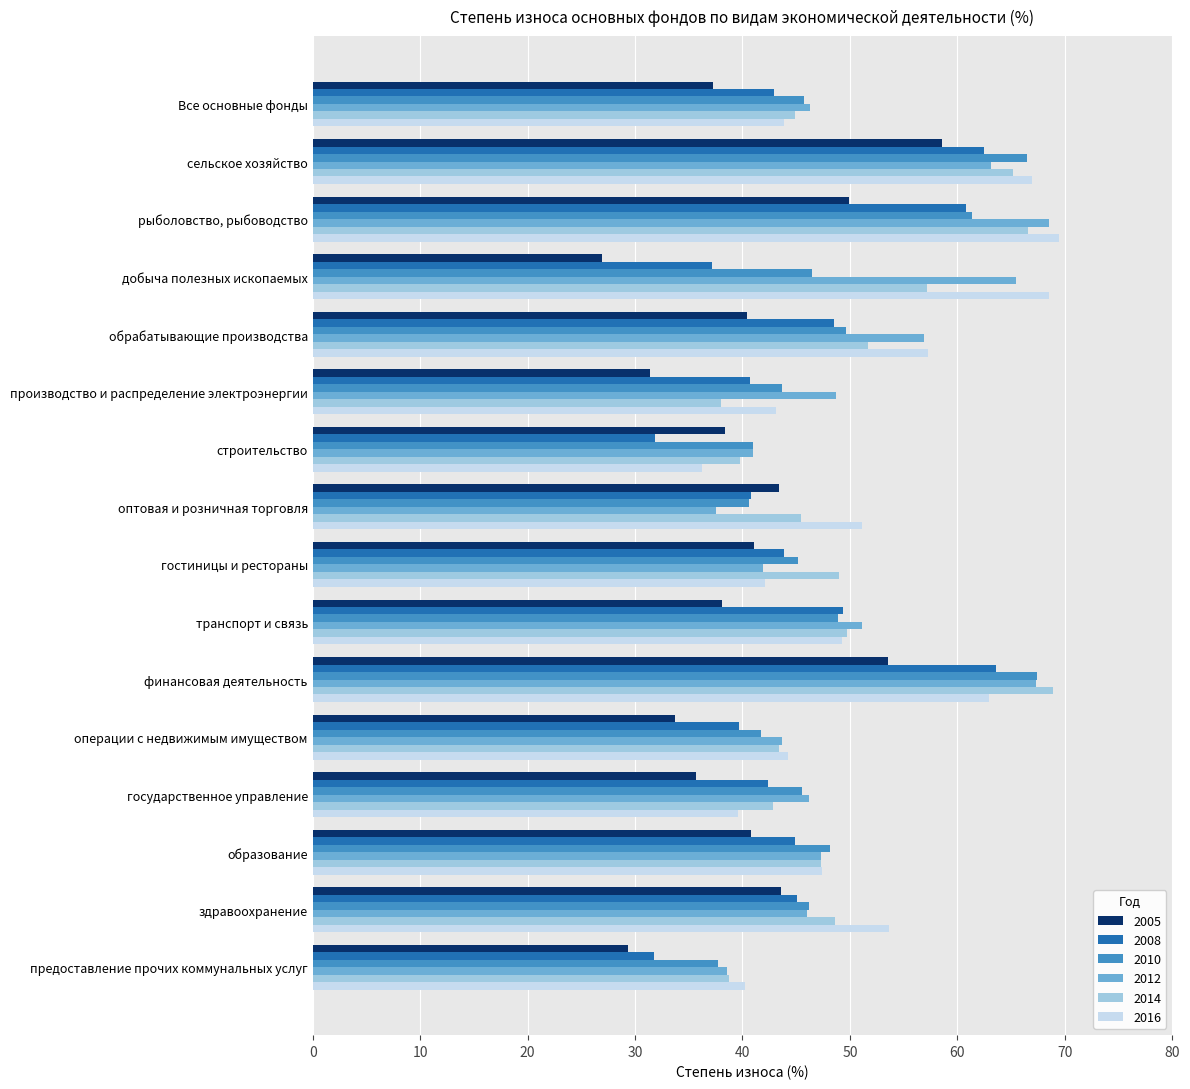

Which category has the lowest value in the 2005 series?

добыча полезных ископаемых